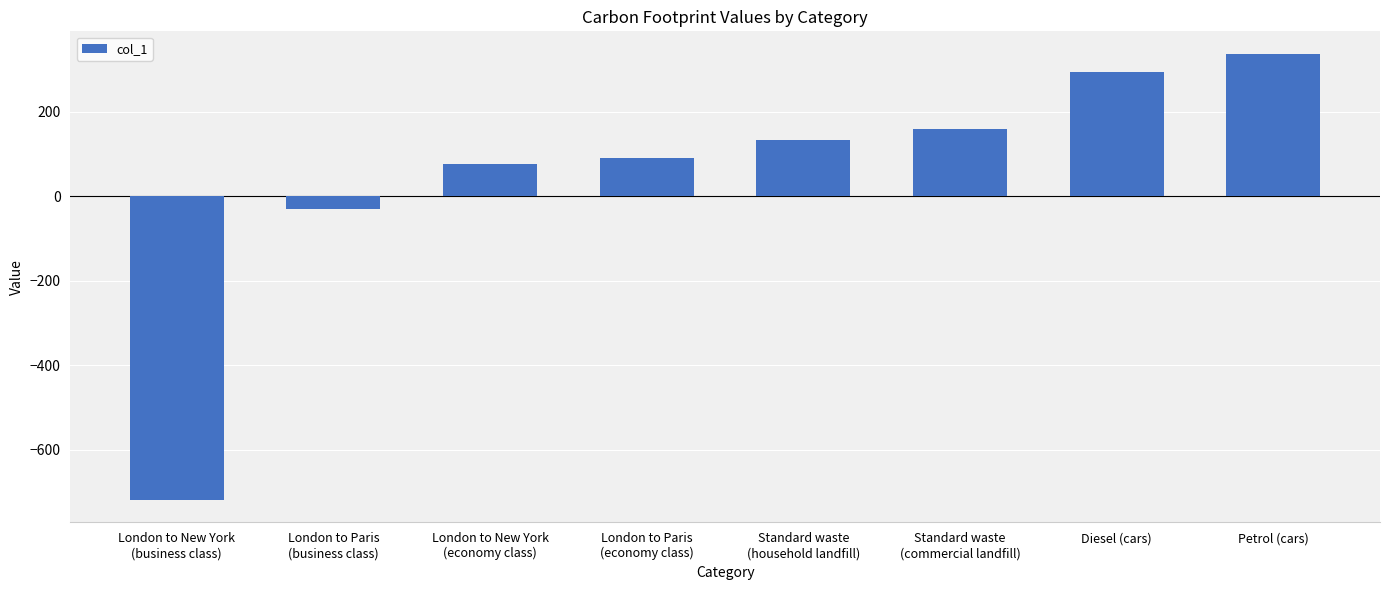

Which label corresponds to the largest value in the chart?

Petrol (cars)